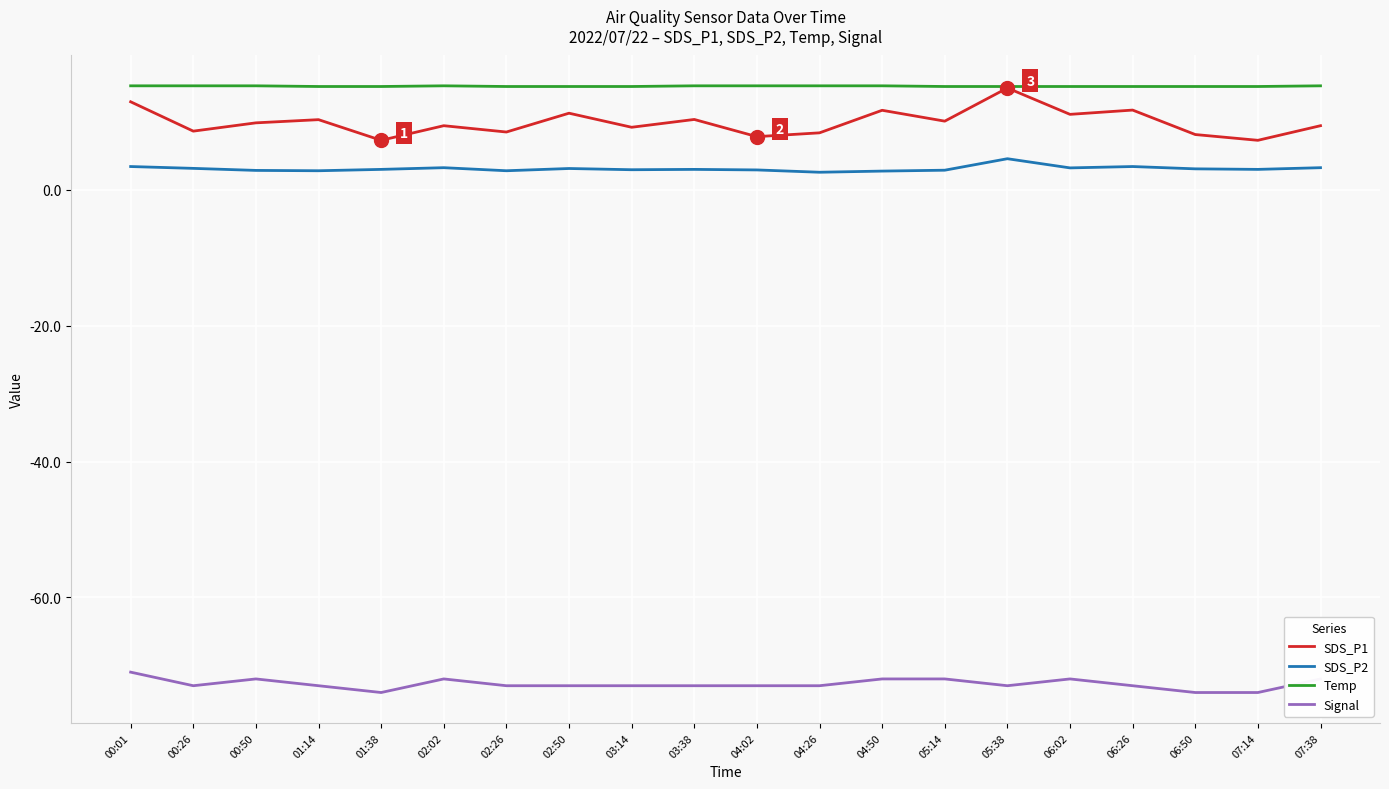

What position from the left is 06:50?

18